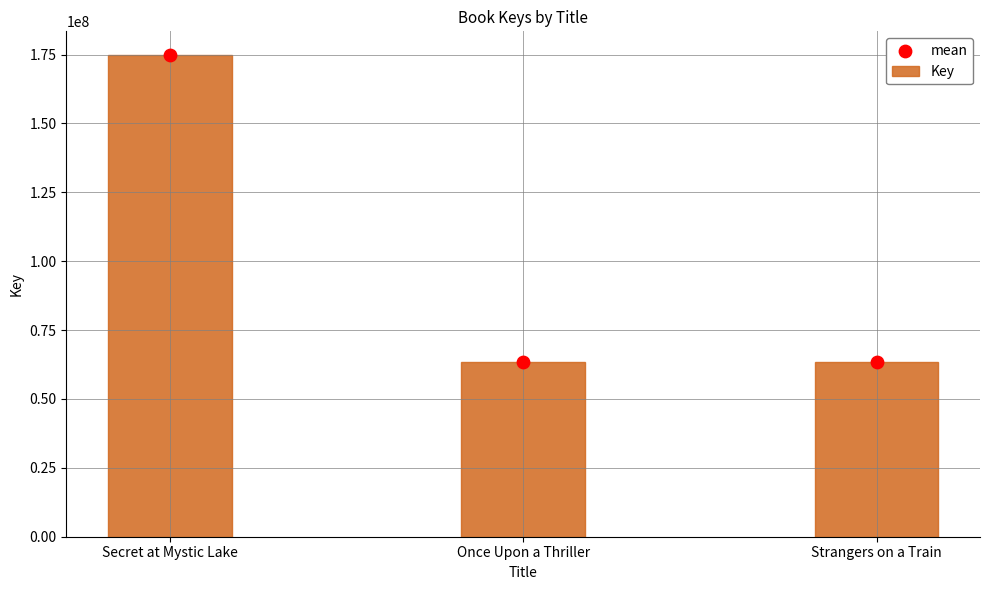

Which series has the largest total across all categories?

Key